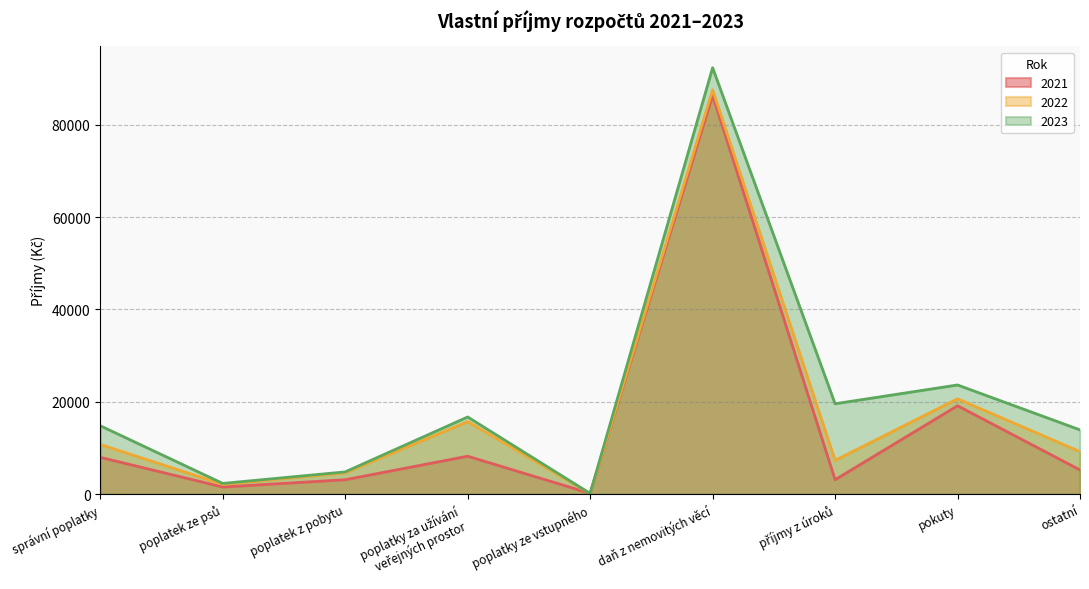

What is the total value across all series at daň z nemovitých věcí?

266400